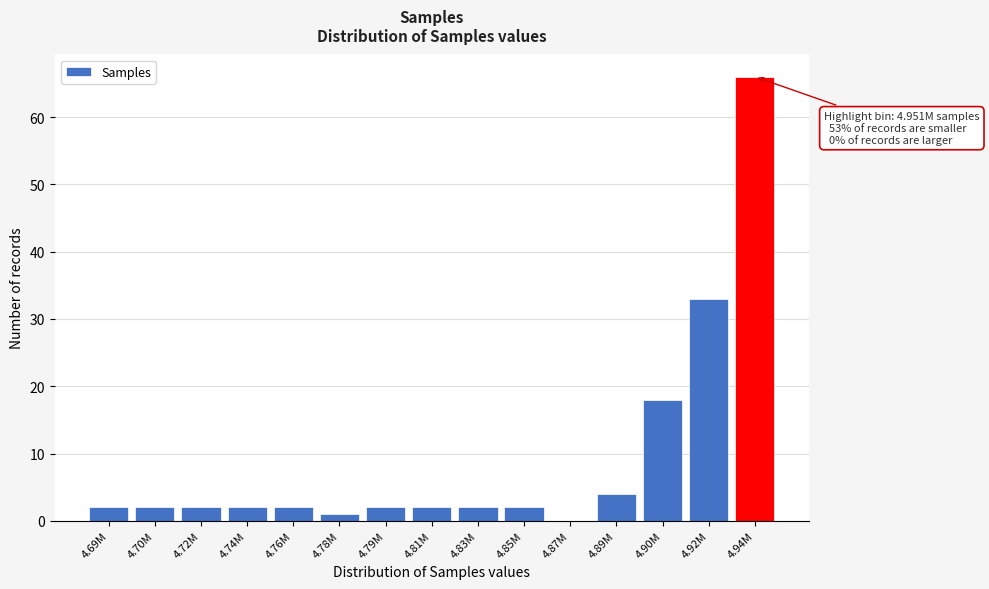

Reading left to right, what are all the values shown in this chart?

4.69M=2	4.70M=2	4.72M=2	4.74M=2	4.76M=2	4.78M=1	4.79M=2	4.81M=2	4.83M=2	4.85M=2	4.87M=0	4.89M=4	4.90M=18	4.92M=33	4.94M=66